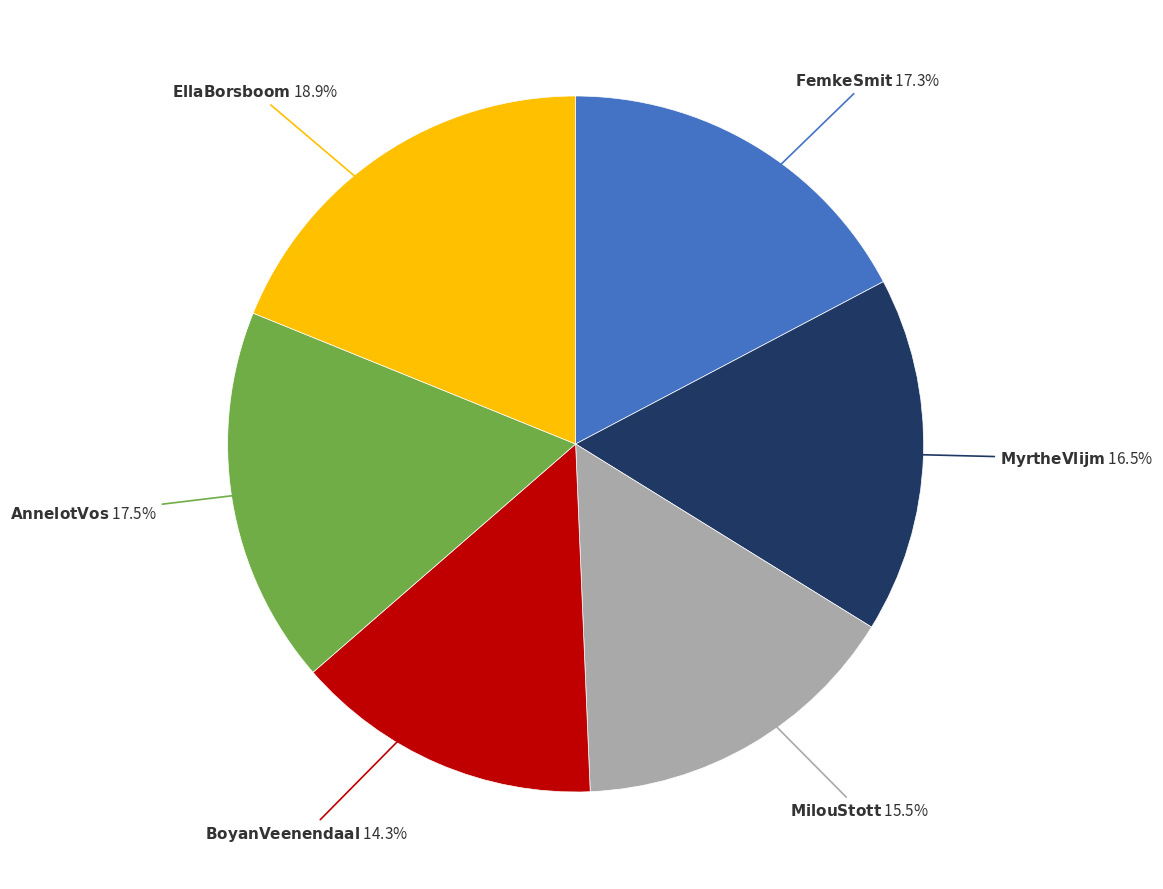

Is there a majority slice in this chart?

No